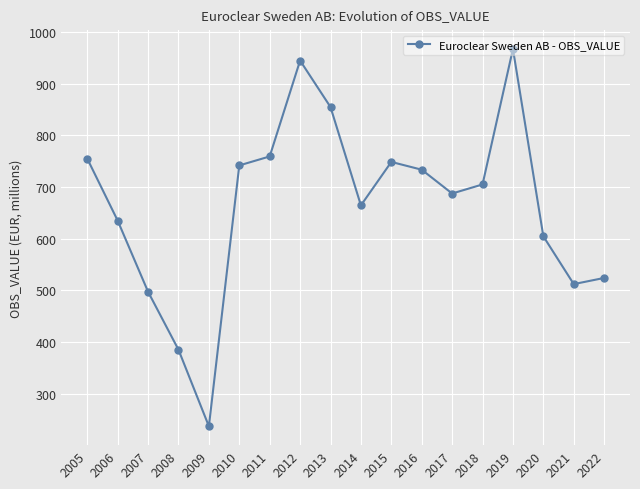

Does the chart display data point markers on the line(s)?

Yes